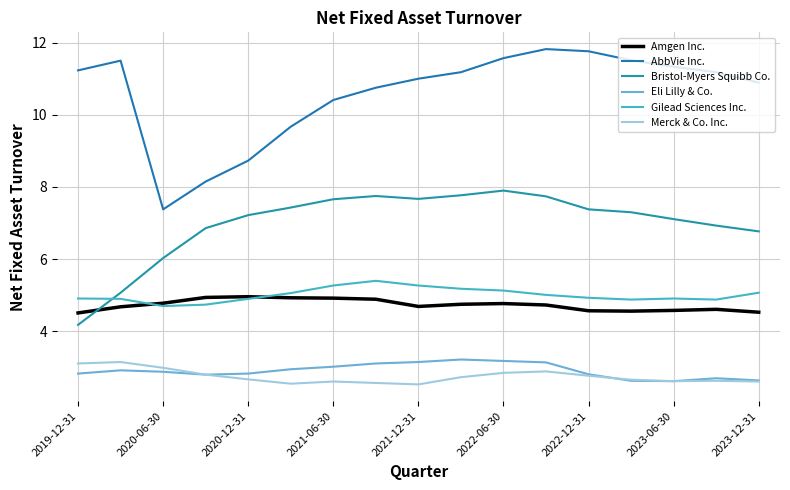

True or false: Bristol-Myers Squibb Co. and AbbVie Inc. intersect in this chart.

False